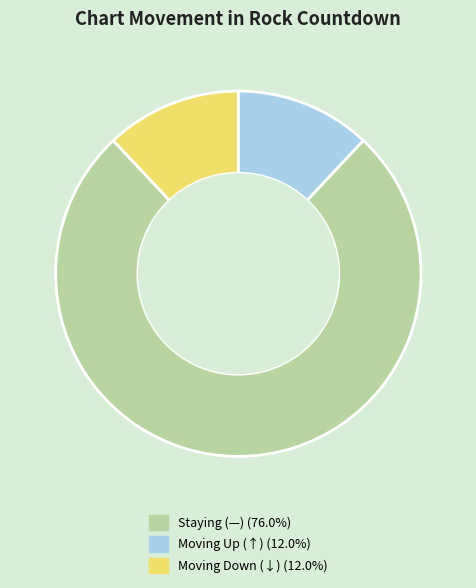

Is there any slice that represents more than half of the pie?

Yes